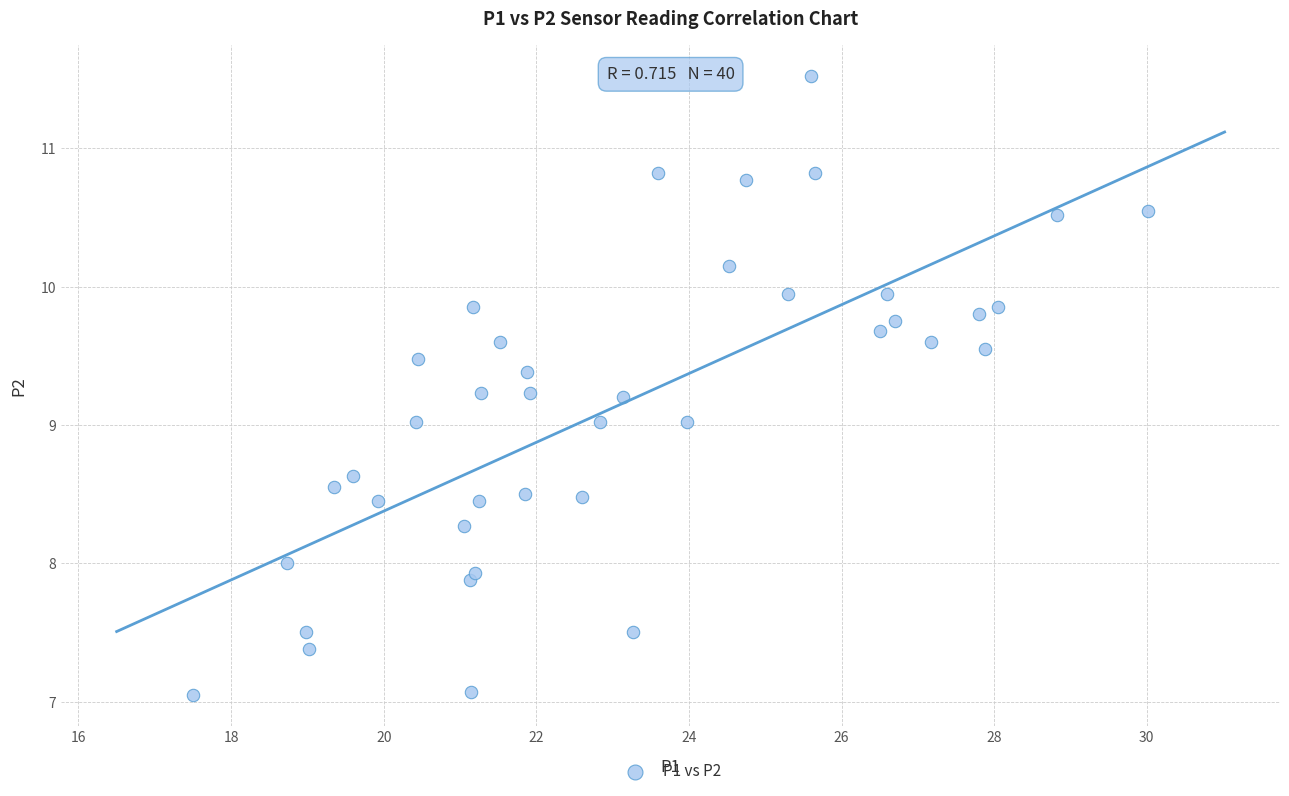

What is the range of X values (max minus min)?

12.5